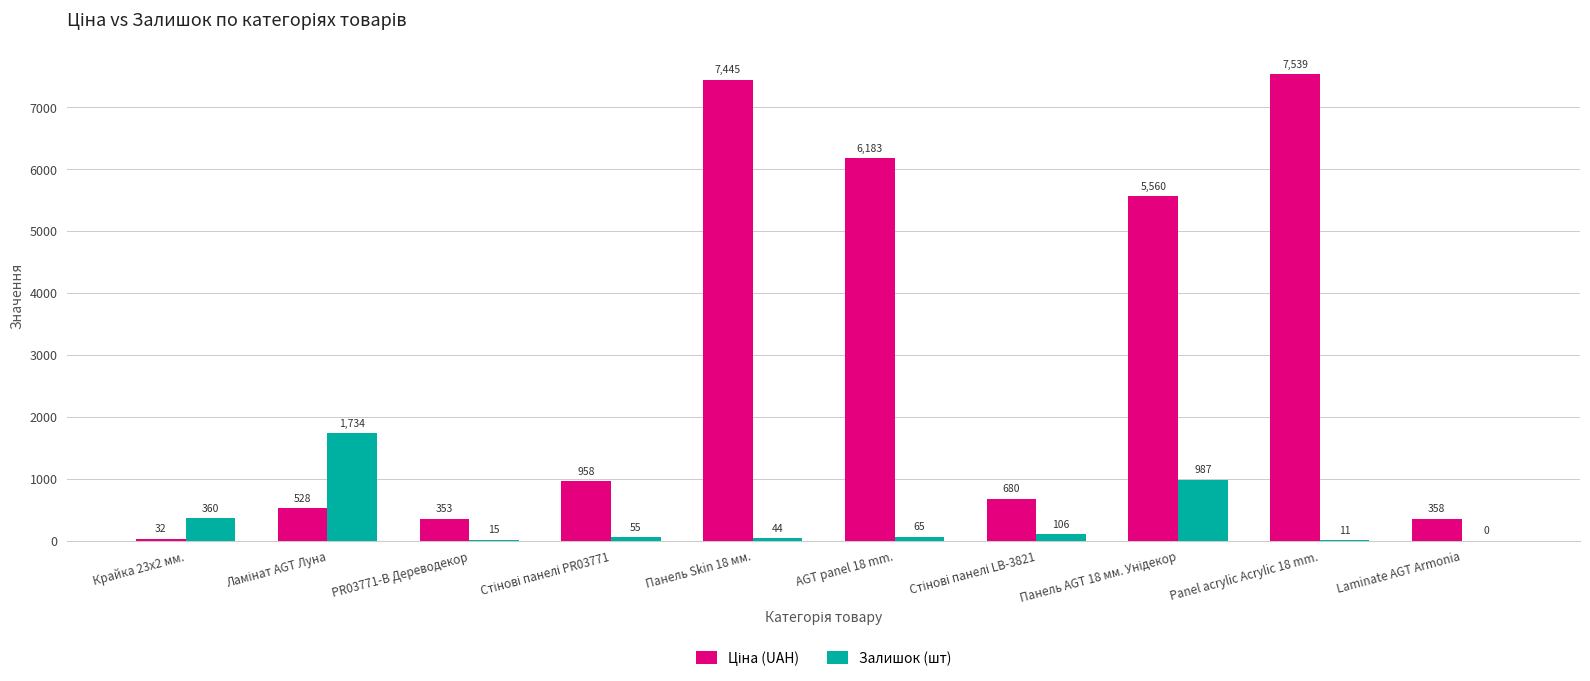

What is the average value of the Залишок (шт) series?

337.7